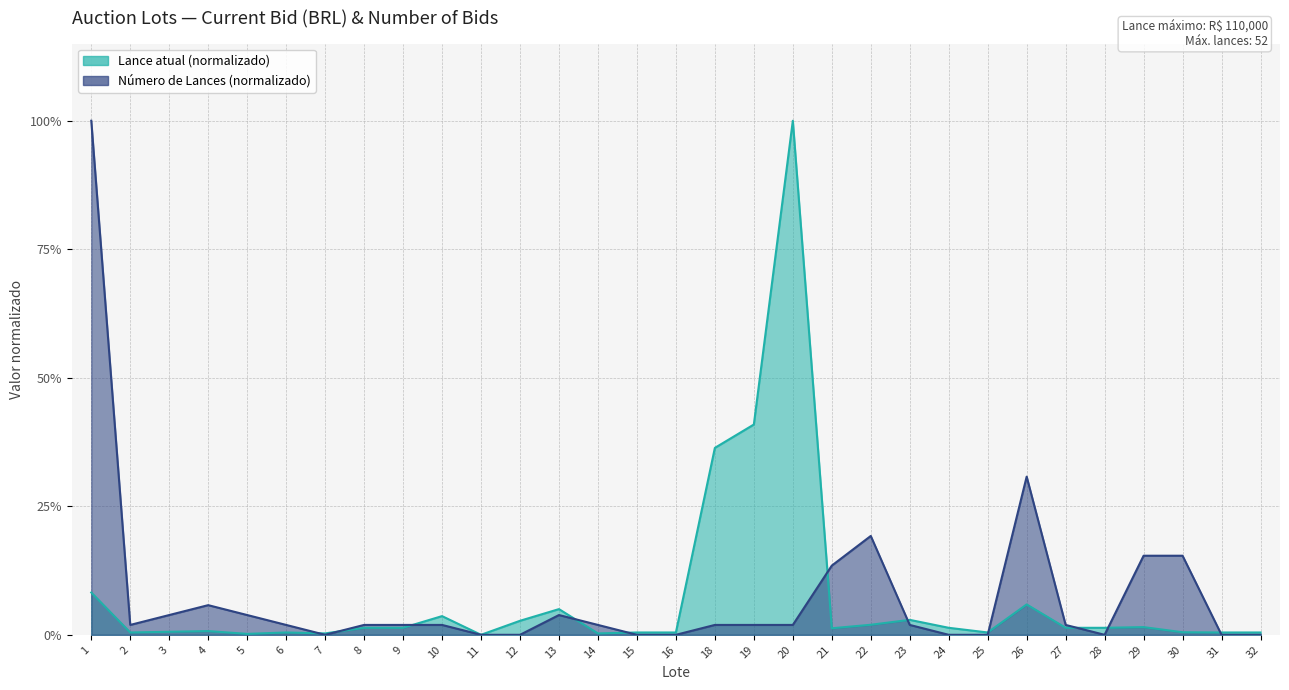

Which series has the widest spread of values?

Lances